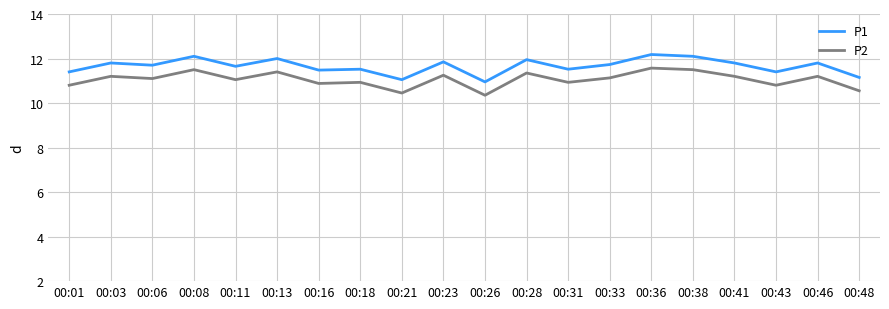

Which category has the lowest value in the P2 series?

00:26